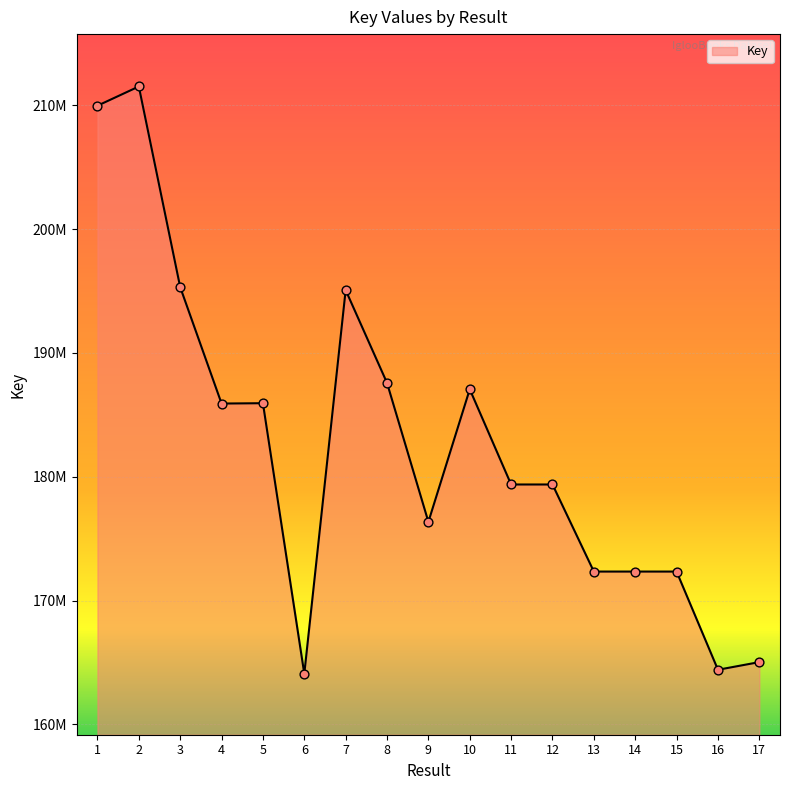

Between 9 and 3, which is larger?

3